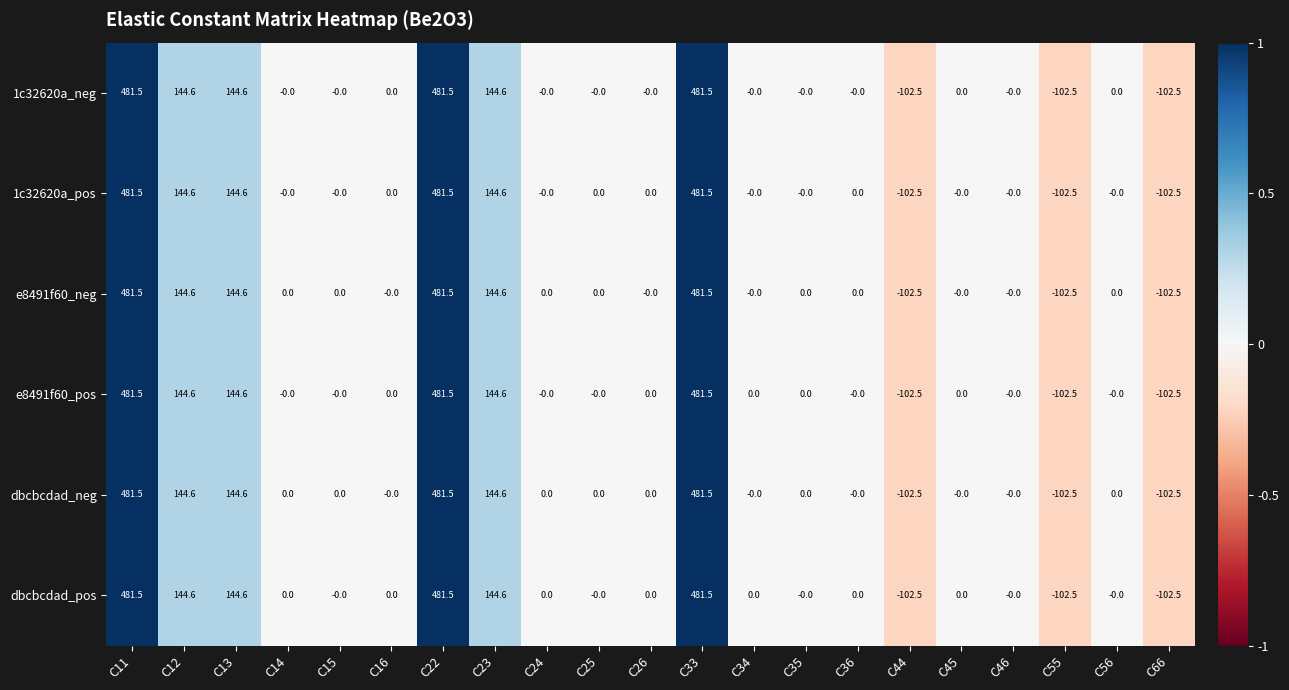

What is the average value of the 1c32620a_neg series?

74.8